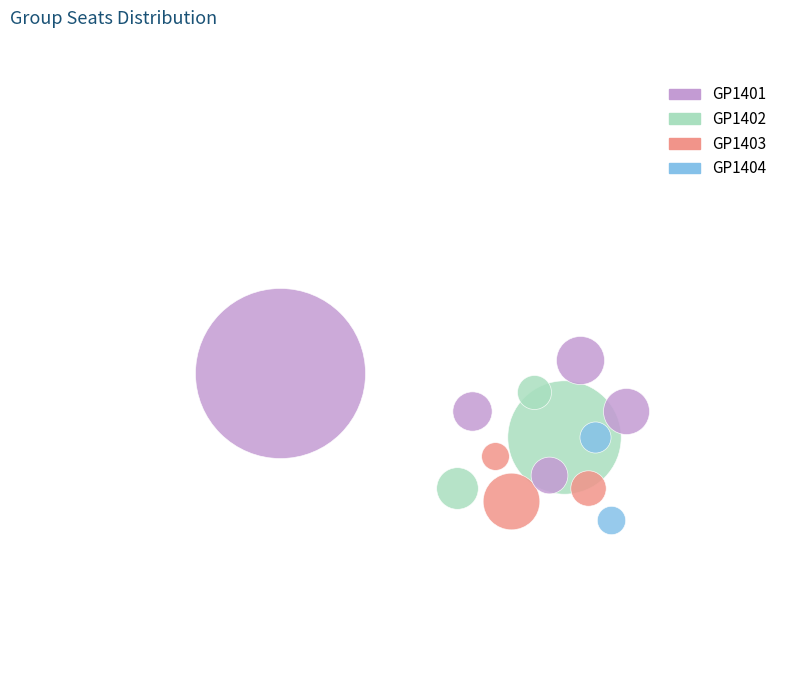

What portion of the pie excludes GP1403?

84.6%